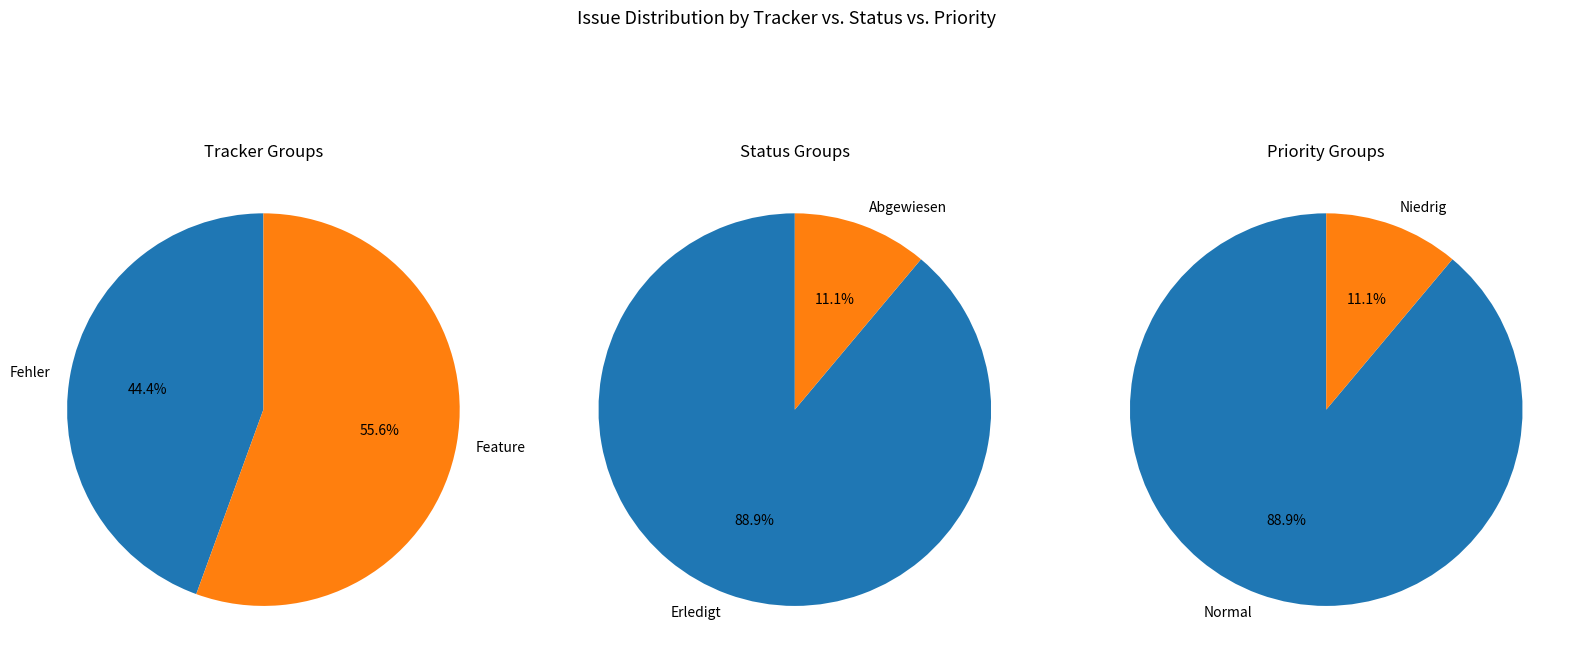

Is it true that 124 is 14% of the pie?

True